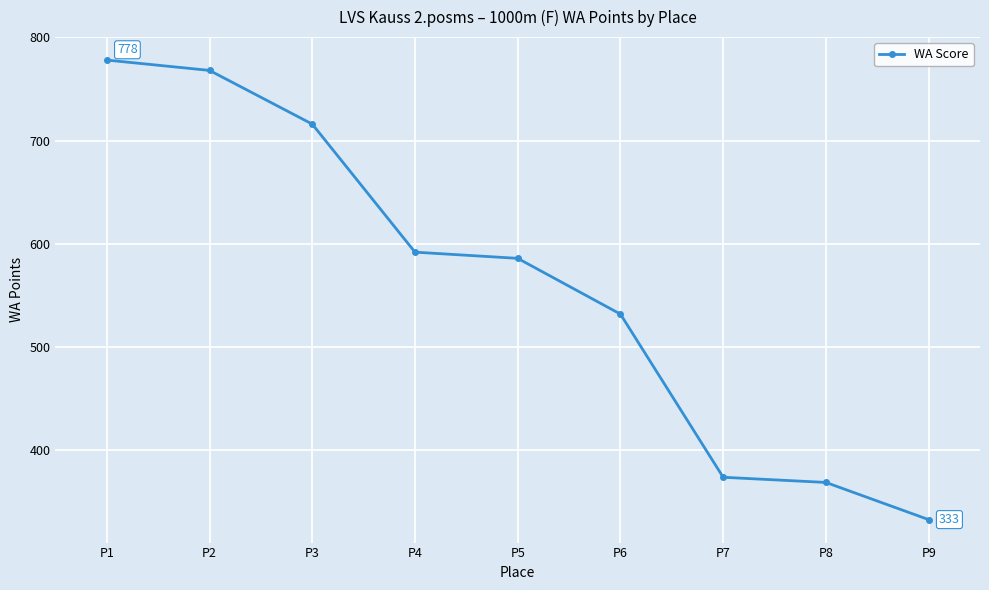

List the labels in order of value, largest first.

P1, P2, P3, P4, P5, P6, P7, P8, P9